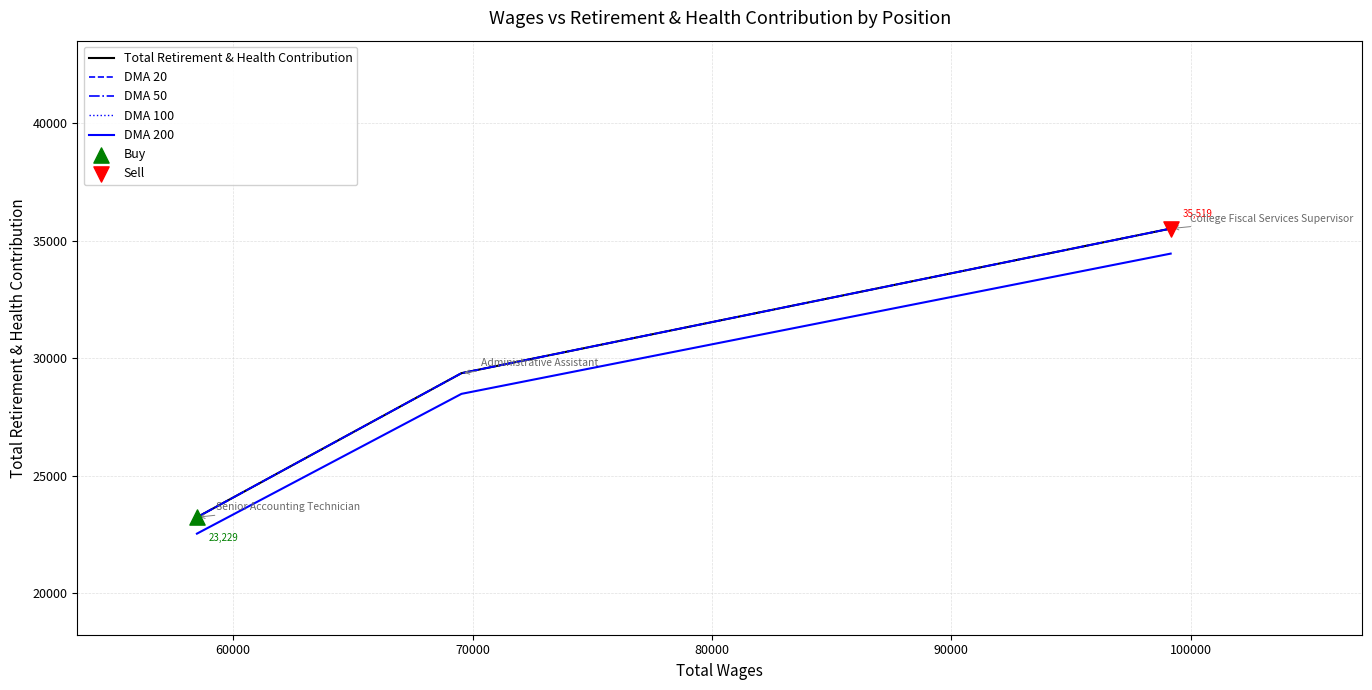

Which series reaches the maximum Y coordinate?

Total Retirement & Health Contribution